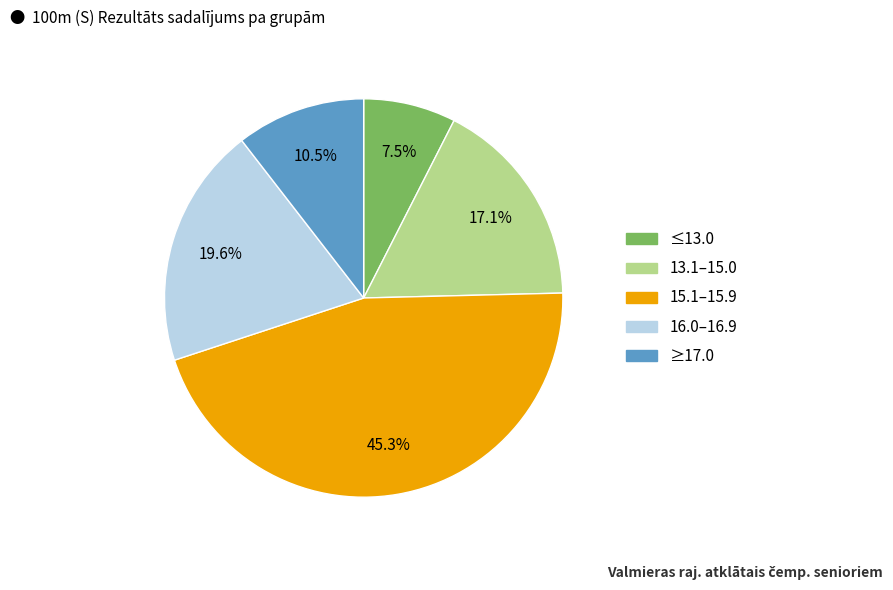

Is there any slice that represents more than half of the pie?

No